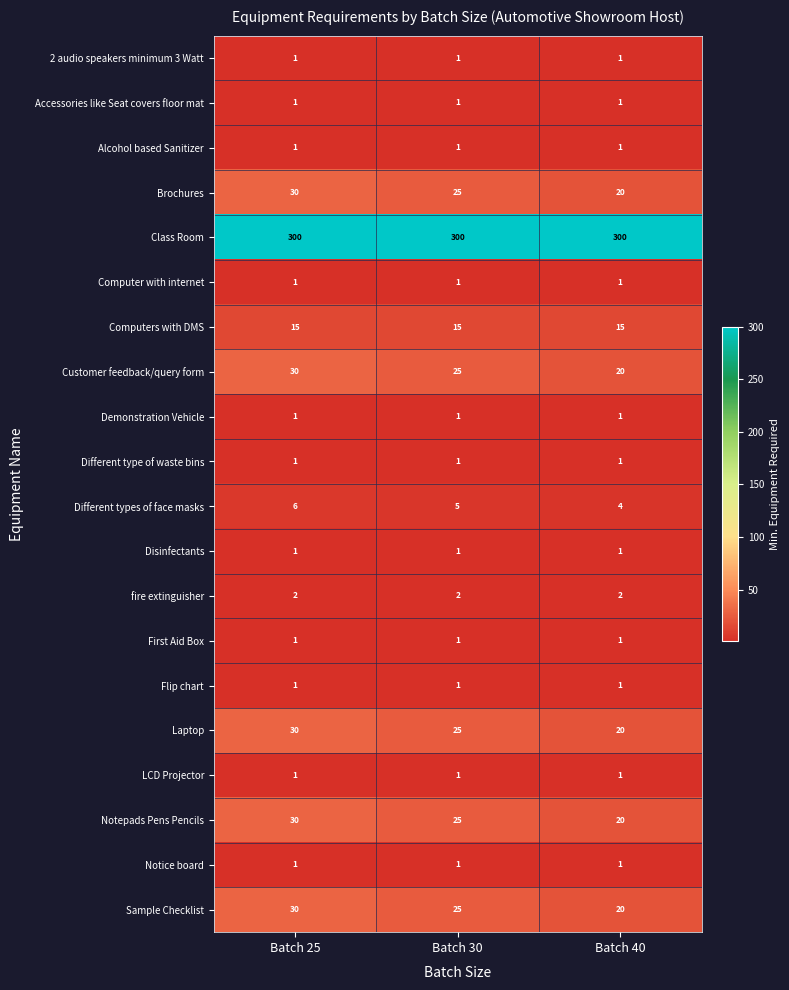

The First Aid Box series shows 1 at Batch 30. True or false?

True